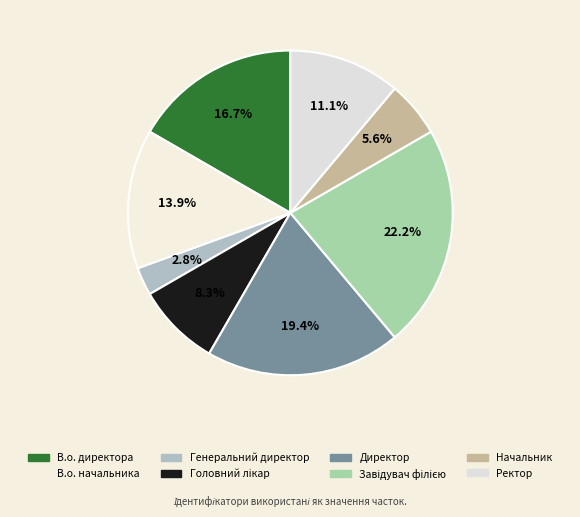

To the nearest percent, what is the combined percentage of Завідувач філією and Директор?

42%